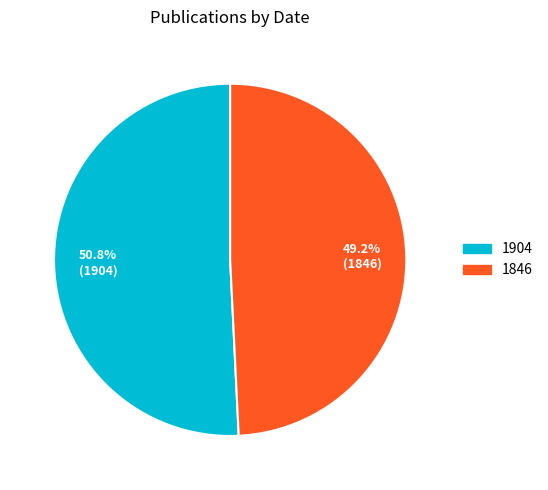

Do 1846 and 1904 together represent more than half of the pie?

Yes